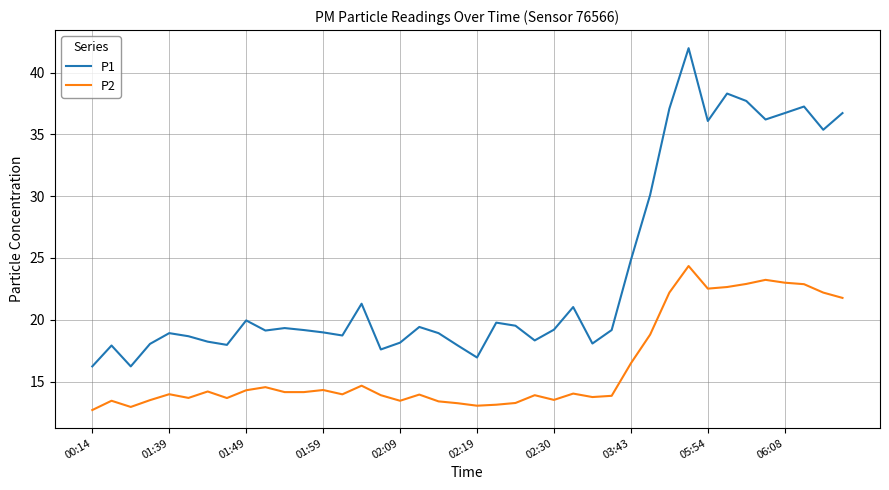

What is the maximum value shown in the chart?

42.0